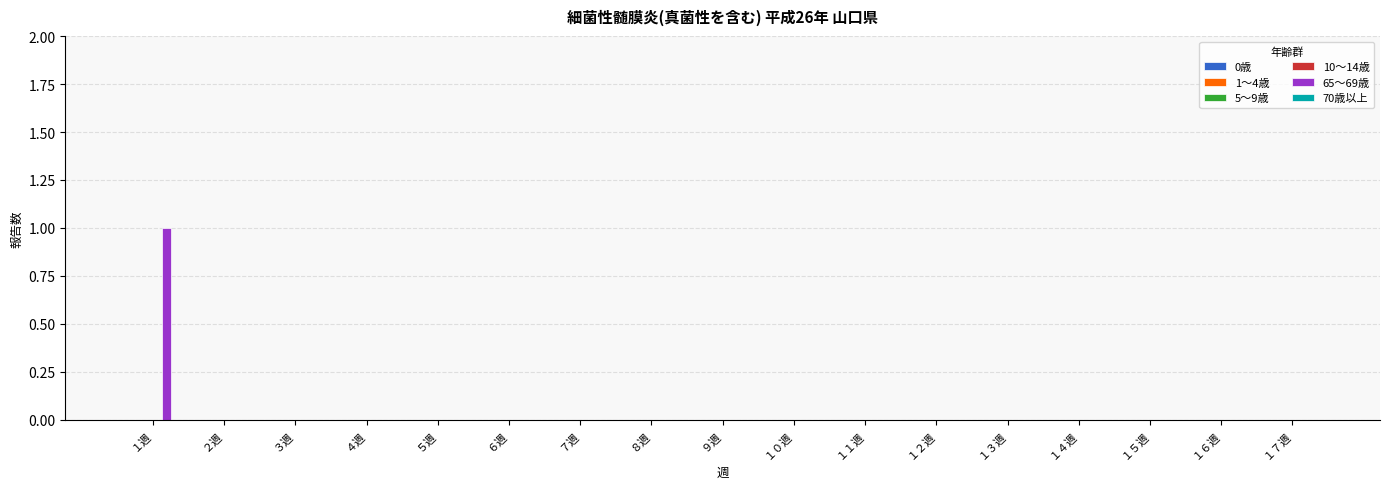

True or false: the data shows 0 at １３週.

True